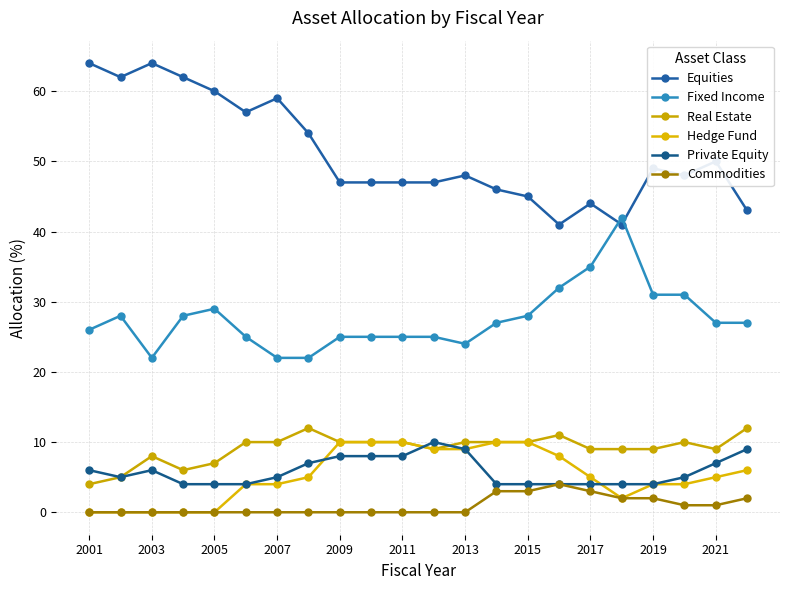

At how many categories does at least one series exceed 54?

7